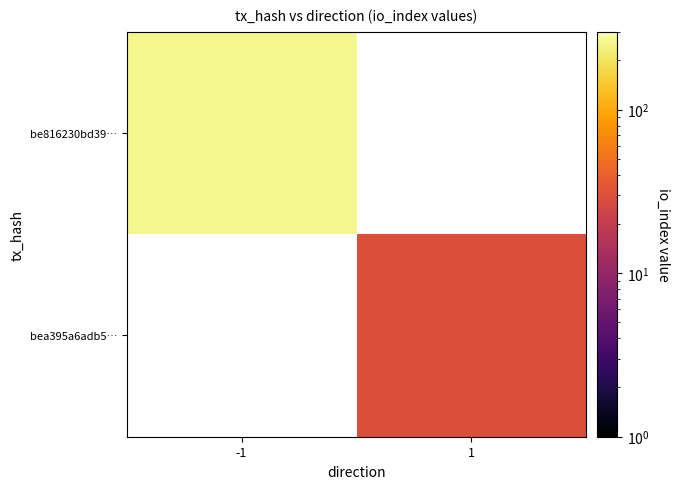

Rank the series by their maximum value, from highest to lowest.

be816230bd39…, bea395a6adb5…